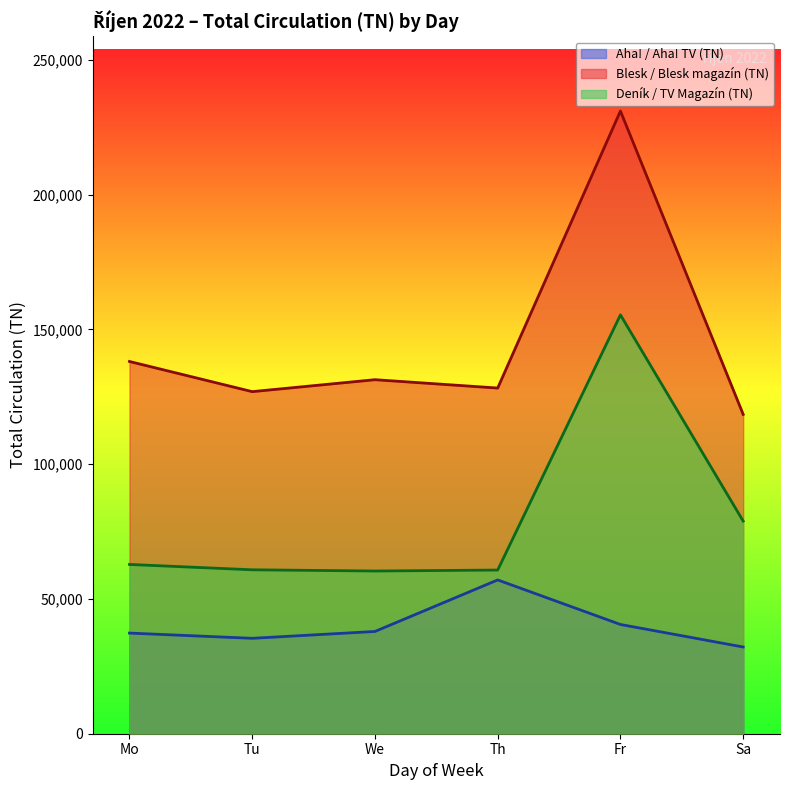

What is the difference between the maximum and minimum values in the Aha! / Aha! TV (TN) series?

24881